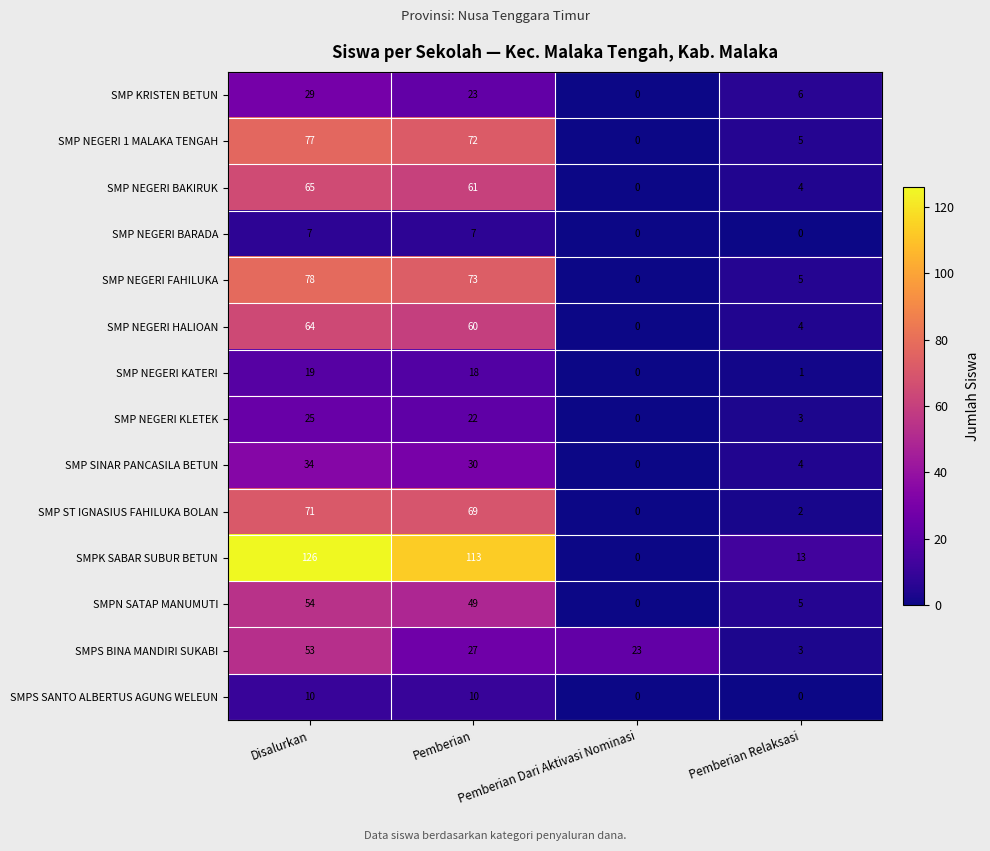

The value of SMP NEGERI FAHILUKA at Disalurkan is 140. True or false?

False